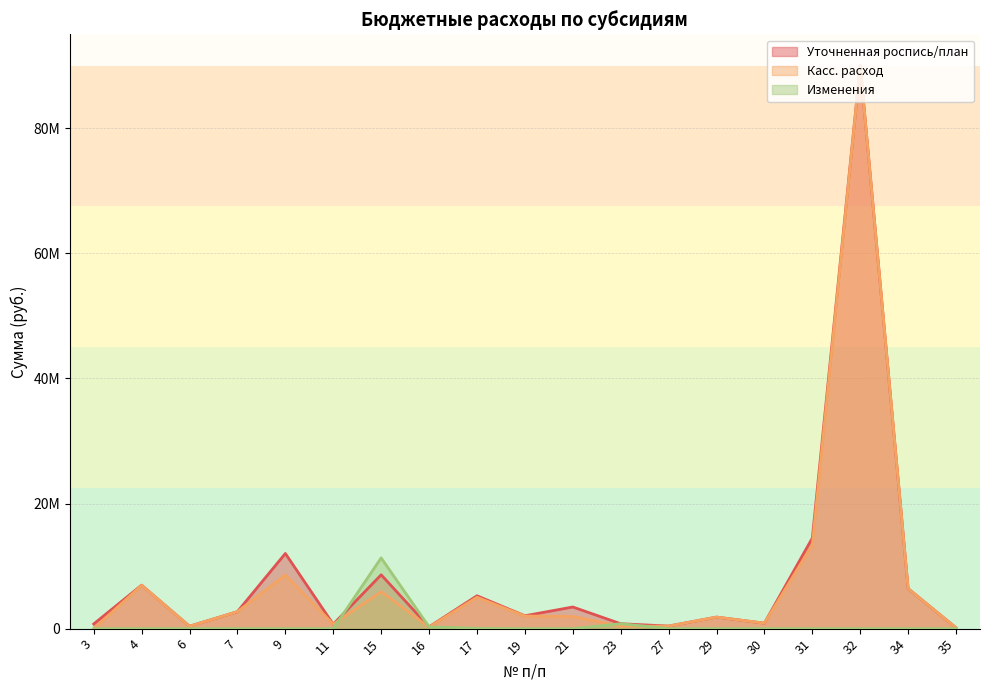

How many categories are shown in the chart?

19